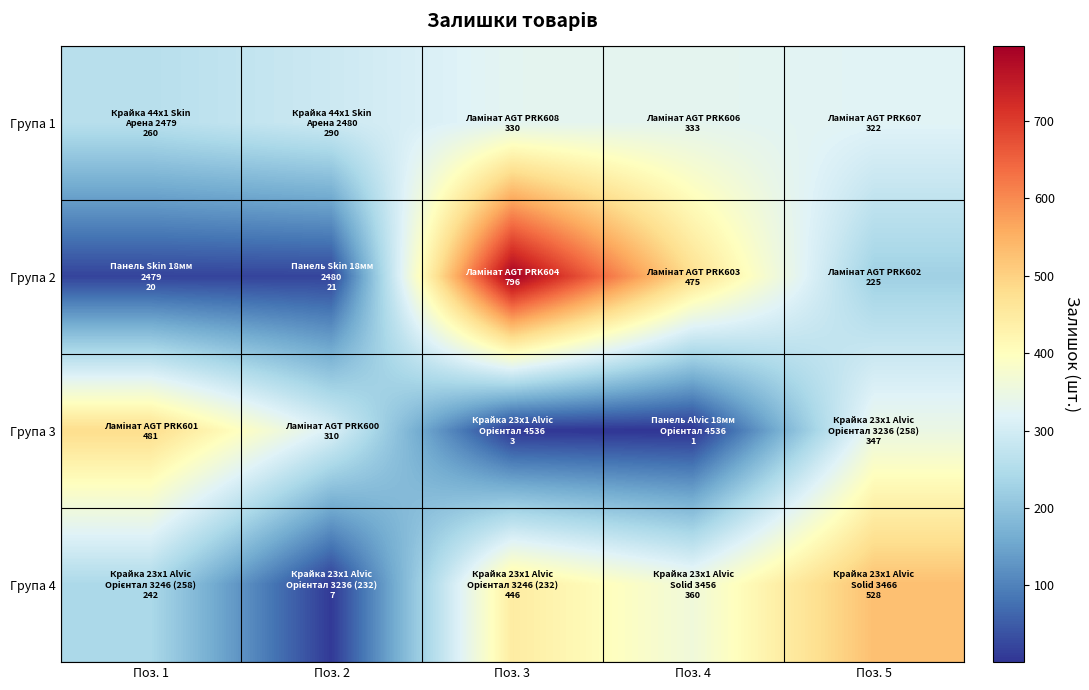

Reading left to right, list all the values displayed in this chart.

Група 1: Поз. 1=260	Поз. 2=290	Поз. 3=330	Поз. 4=333	Поз. 5=322
Група 2: Поз. 1=20	Поз. 2=21	Поз. 3=796	Поз. 4=475	Поз. 5=225
Група 3: Поз. 1=481	Поз. 2=310	Поз. 3=3	Поз. 4=1	Поз. 5=347
Група 4: Поз. 1=242	Поз. 2=7	Поз. 3=446	Поз. 4=360	Поз. 5=528